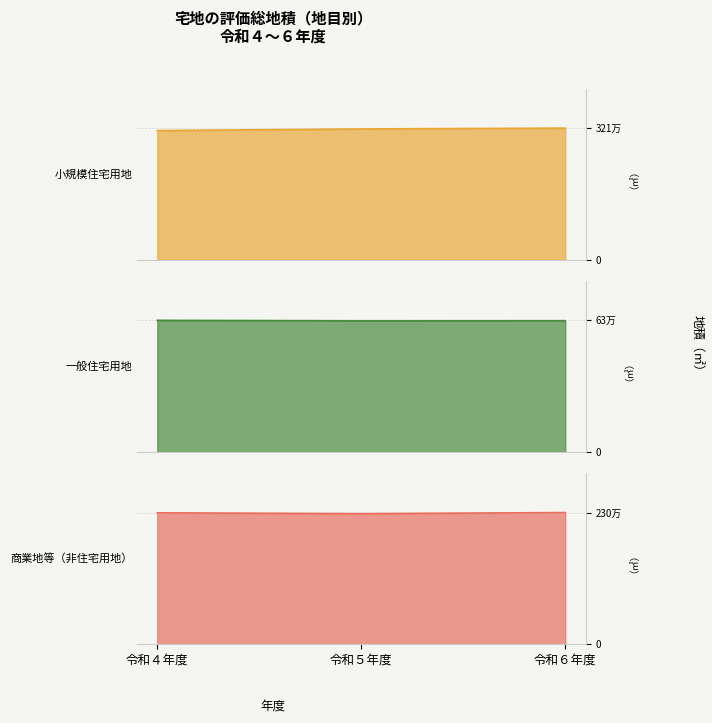

Rank the series by their average value, from lowest to highest.

一般住宅用地, 商業地等（非住宅用地）, 小規模住宅用地